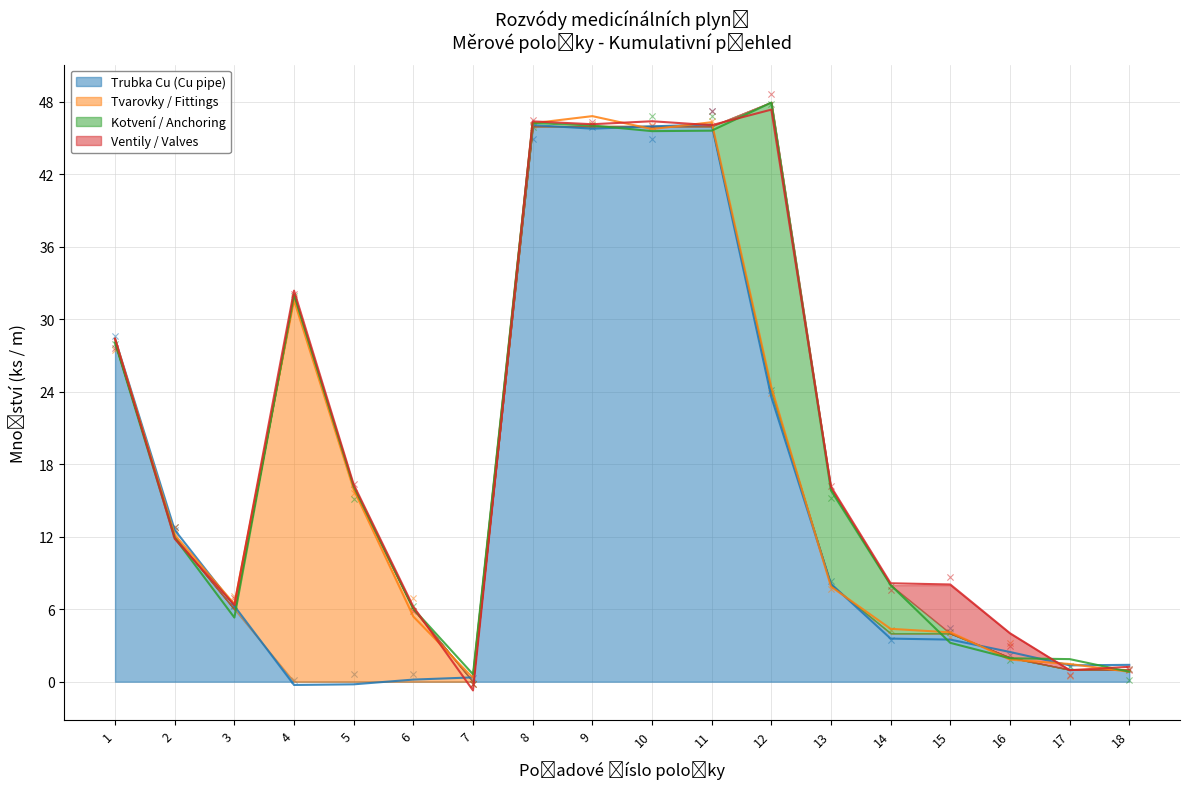

Which series has the widest spread of Y values?

Trubka Cu (Cu pipe)